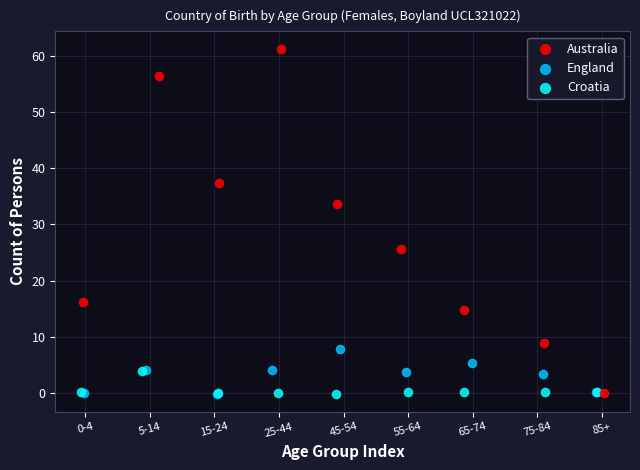

Which series contains the highest Y value?

Australia